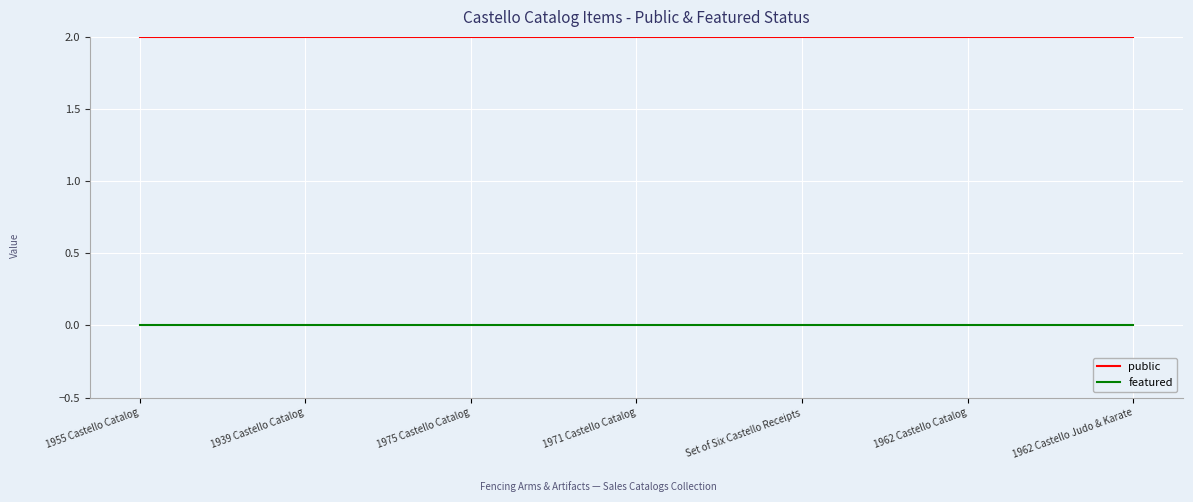

Rank the series by their average value, from highest to lowest.

public, featured